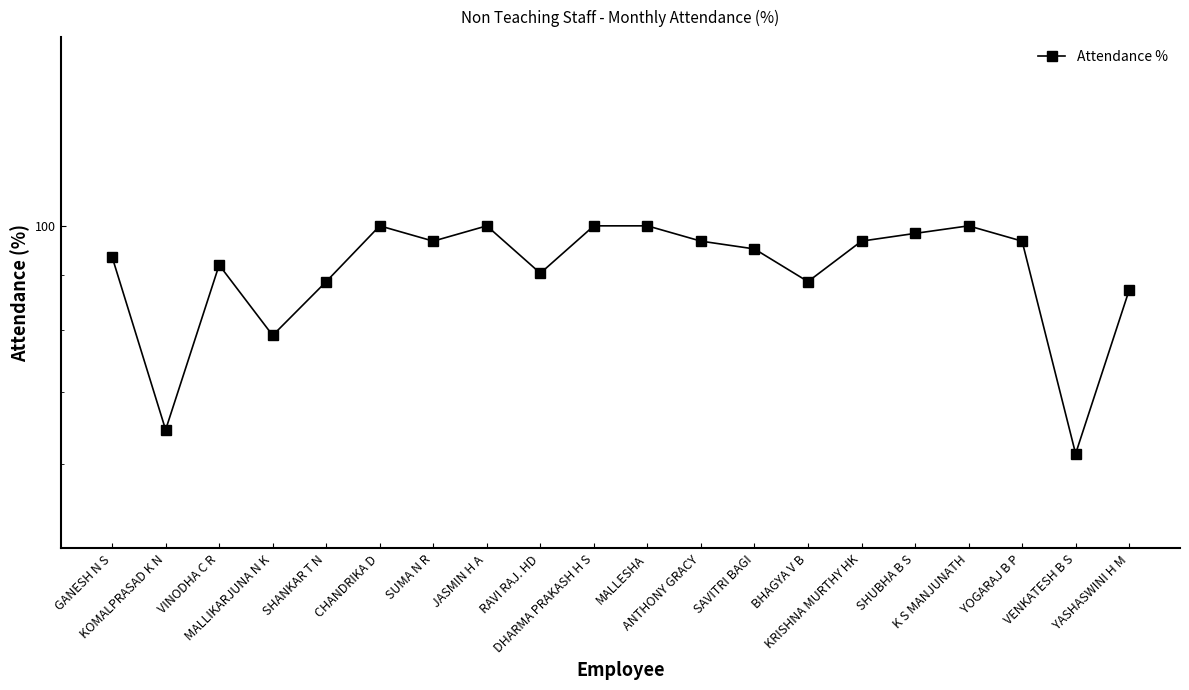

Reading left to right, transcribe all the data shown in this chart.

93.5	64.5	91.9	79.0	88.7	100.0	96.8	100.0	90.3	100.0	100.0	96.8	95.2	88.7	96.8	98.4	100.0	96.8	61.3	87.1